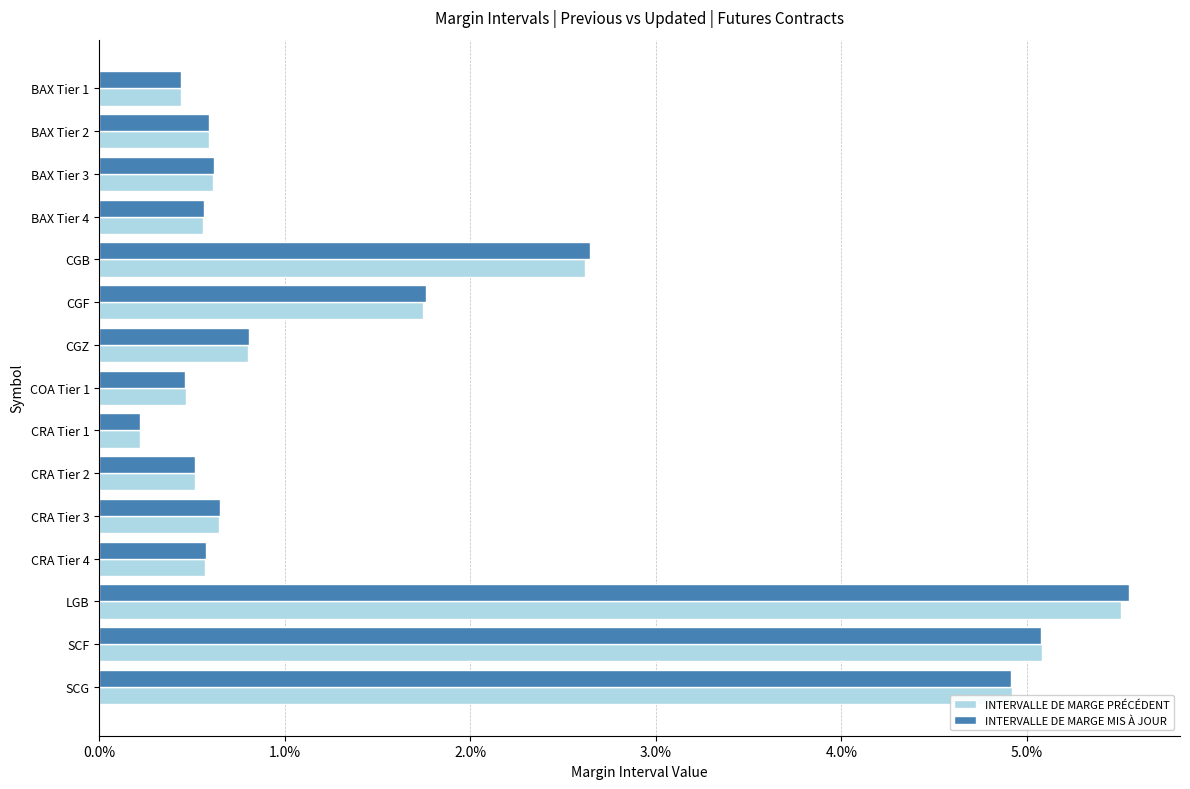

What are all the series names shown in the legend?

INTERVALLE DE MARGE PRÉCÉDENT, INTERVALLE DE MARGE MIS À JOUR